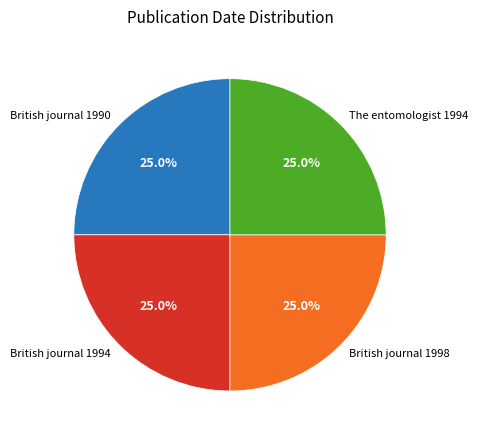

Combined, what portion of the pie is British journal 1998 and The entomologist 1994?

50.1%